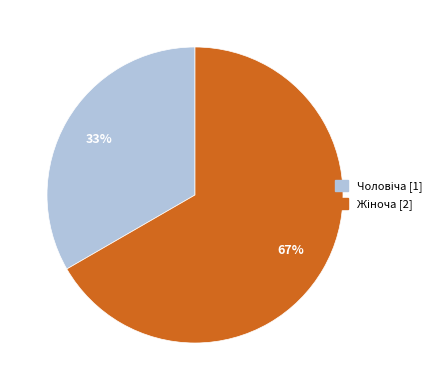

Is there any slice that represents more than half of the pie?

Yes